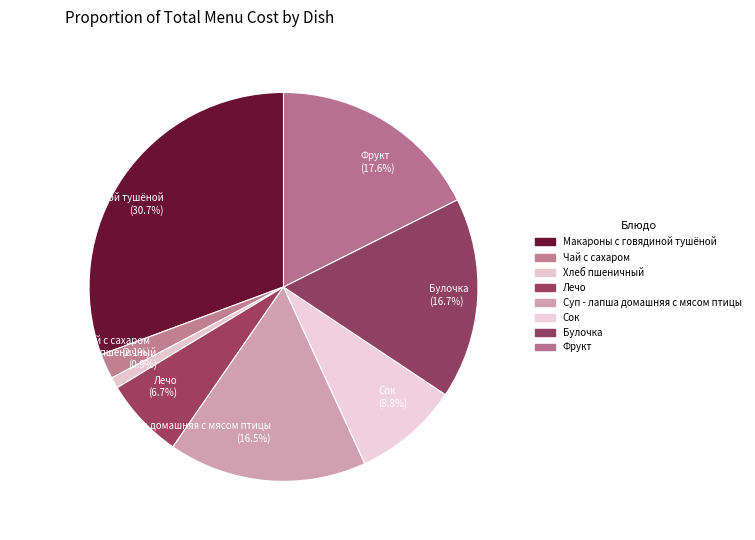

To the nearest percent, what is the combined percentage of Чай с сахаром and Лечо?

9%